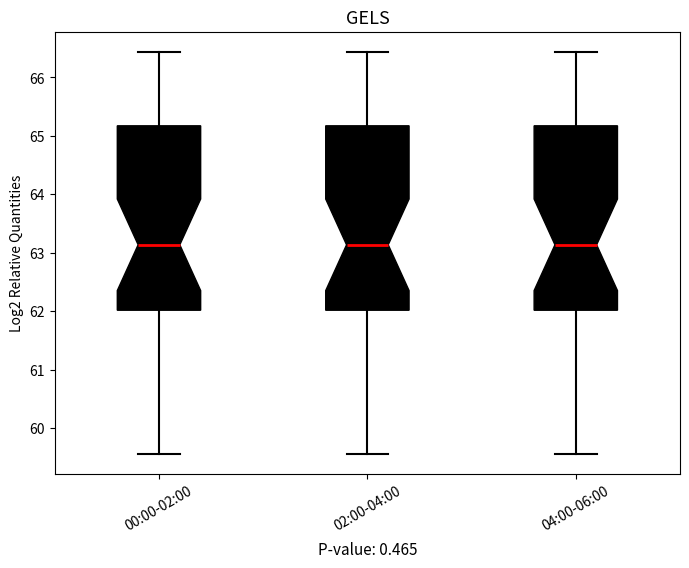

Where does the upper whisker of the box for 04:00-06:00 end on the y-axis? The values are not printed on the chart, so give them approximately, as read against the axis.

66.4